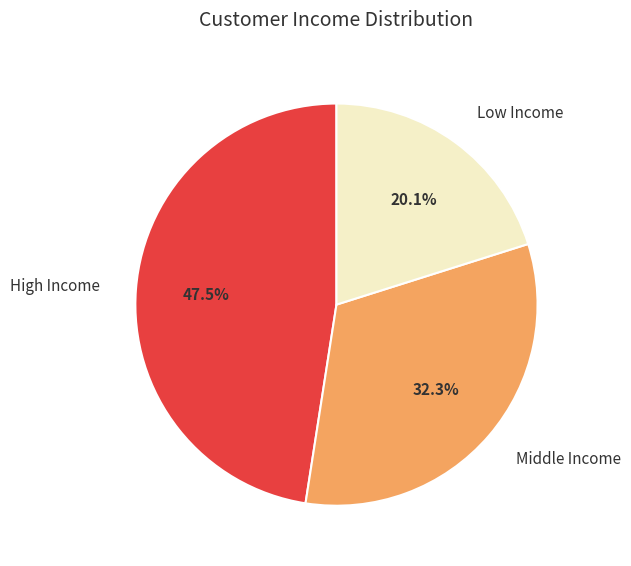

How many slices are in this pie chart?

3